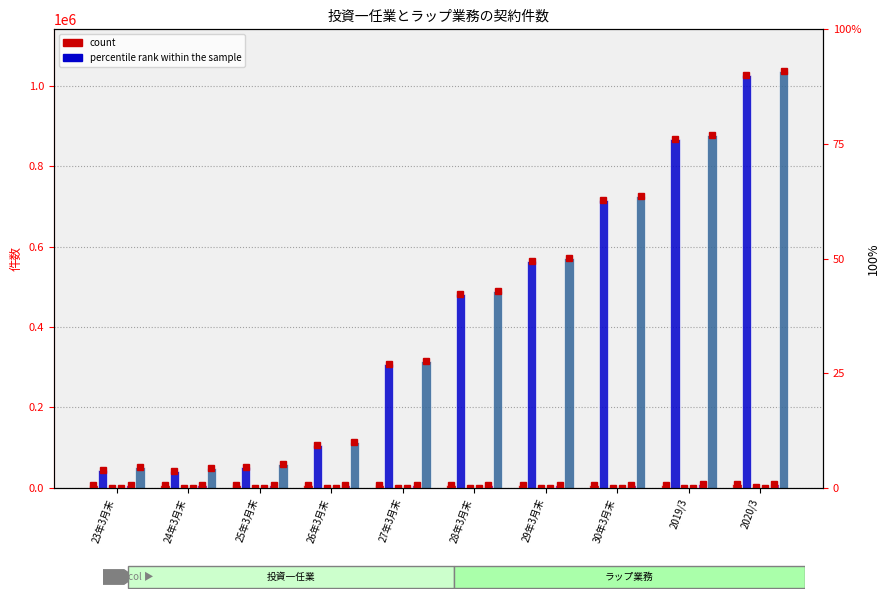

At which label does 投資一任契約(件数) first exceed 7436?

28年3月末